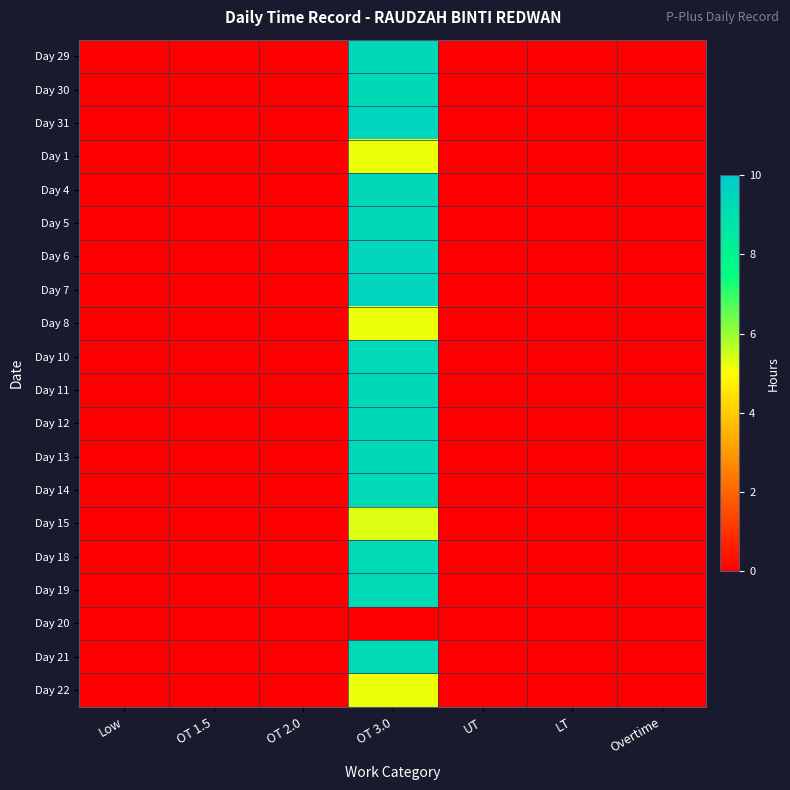

Reading left to right, what are all the values shown in this chart?

Day 29: Low=0.0	OT 1.5=0.0	OT 2.0=0.0	OT 3.0=9.3	UT=0.0	LT=0.0	Overtime=0.0
Day 30: Low=0.0	OT 1.5=0.0	OT 2.0=0.0	OT 3.0=9.3	UT=0.0	LT=0.0	Overtime=0.0
Day 31: Low=0.0	OT 1.5=0.0	OT 2.0=0.0	OT 3.0=9.5	UT=0.0	LT=0.0	Overtime=0.0
Day 1: Low=0.0	OT 1.5=0.0	OT 2.0=0.0	OT 3.0=5.2	UT=0.0	LT=0.0	Overtime=0.0
Day 4: Low=0.0	OT 1.5=0.0	OT 2.0=0.0	OT 3.0=9.4	UT=0.0	LT=0.0	Overtime=0.0
Day 5: Low=0.0	OT 1.5=0.0	OT 2.0=0.0	OT 3.0=9.3	UT=0.0	LT=0.0	Overtime=0.0
Day 6: Low=0.0	OT 1.5=0.0	OT 2.0=0.0	OT 3.0=9.4	UT=0.0	LT=0.0	Overtime=0.0
Day 7: Low=0.0	OT 1.5=0.0	OT 2.0=0.0	OT 3.0=9.5	UT=0.0	LT=0.0	Overtime=0.0
Day 8: Low=0.0	OT 1.5=0.0	OT 2.0=0.0	OT 3.0=5.2	UT=0.0	LT=0.0	Overtime=0.0
Day 10: Low=0.0	OT 1.5=0.0	OT 2.0=0.0	OT 3.0=9.3	UT=0.0	LT=0.0	Overtime=0.0
Day 11: Low=0.0	OT 1.5=0.0	OT 2.0=0.0	OT 3.0=9.4	UT=0.0	LT=0.0	Overtime=0.0
Day 12: Low=0.0	OT 1.5=0.0	OT 2.0=0.0	OT 3.0=9.4	UT=0.0	LT=0.0	Overtime=0.0
Day 13: Low=0.0	OT 1.5=0.0	OT 2.0=0.0	OT 3.0=9.3	UT=0.0	LT=0.0	Overtime=0.0
Day 14: Low=0.0	OT 1.5=0.0	OT 2.0=0.0	OT 3.0=9.3	UT=0.0	LT=0.0	Overtime=0.0
Day 15: Low=0.0	OT 1.5=0.0	OT 2.0=0.0	OT 3.0=5.3	UT=0.0	LT=0.0	Overtime=0.0
Day 18: Low=0.0	OT 1.5=0.0	OT 2.0=0.0	OT 3.0=9.2	UT=0.0	LT=0.0	Overtime=0.0
Day 19: Low=0.0	OT 1.5=0.0	OT 2.0=0.0	OT 3.0=9.2	UT=0.0	LT=0.0	Overtime=0.0
Day 20: Low=0.0	OT 1.5=0.0	OT 2.0=0.0	OT 3.0=0.0	UT=0.0	LT=0.0	Overtime=0.0
Day 21: Low=0.0	OT 1.5=0.0	OT 2.0=0.0	OT 3.0=9.2	UT=0.0	LT=0.0	Overtime=0.0
Day 22: Low=0.0	OT 1.5=0.0	OT 2.0=0.0	OT 3.0=5.2	UT=0.0	LT=0.0	Overtime=0.0